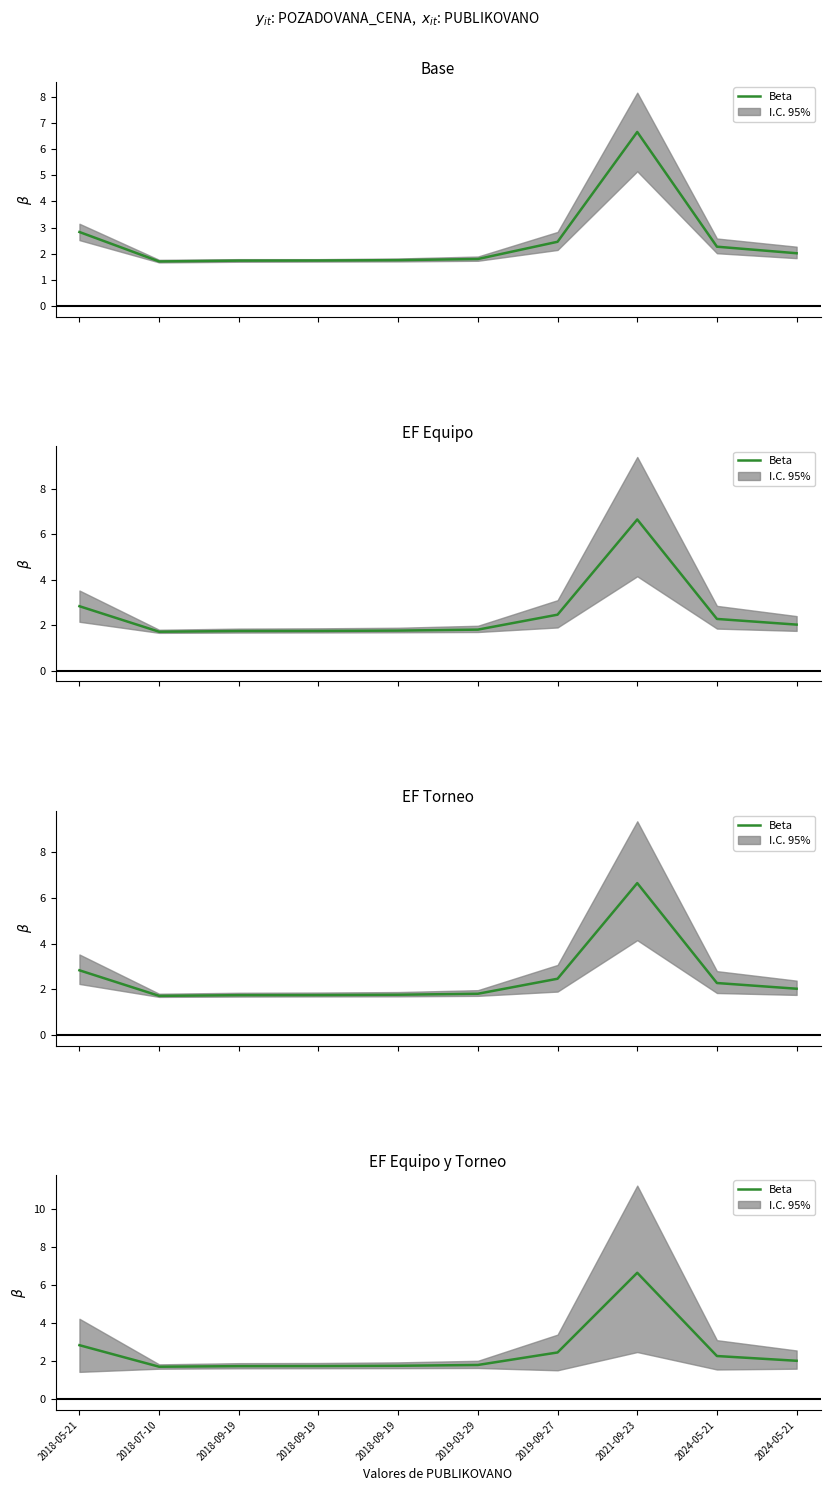

Which has a higher value, 2018-09-19 or 2024-05-21?

2024-05-21